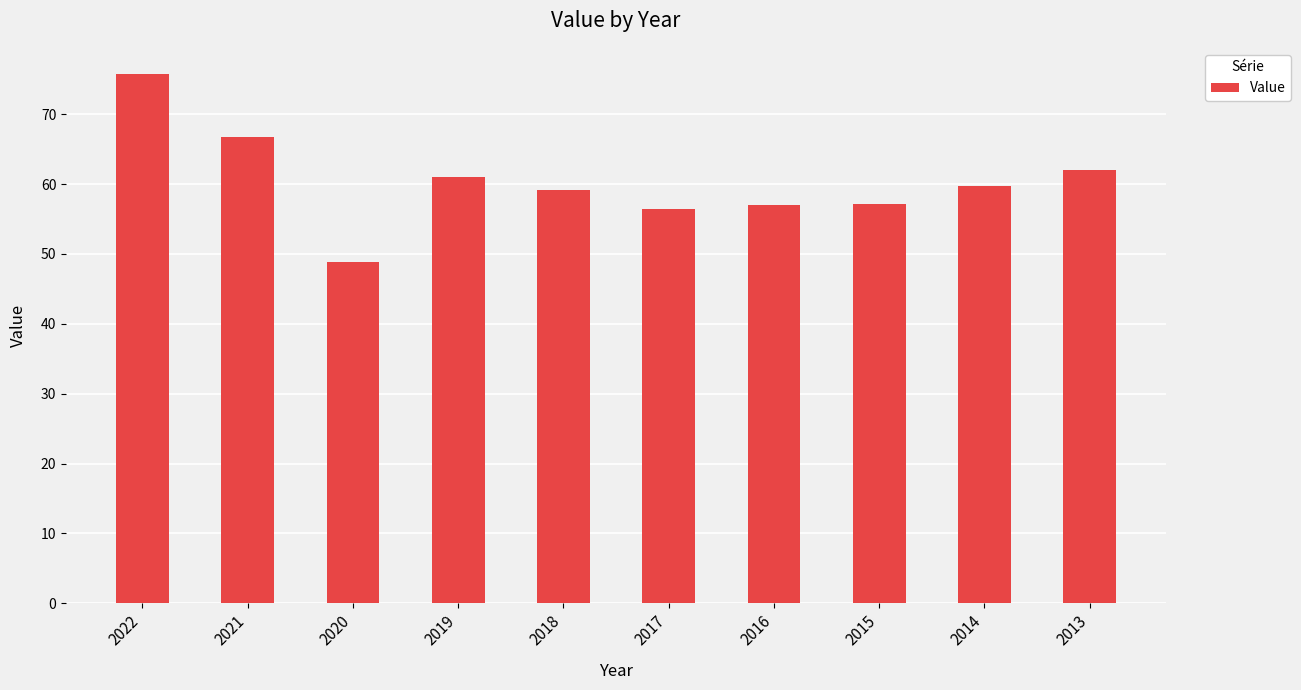

Does the chart contain stacked bars?

No